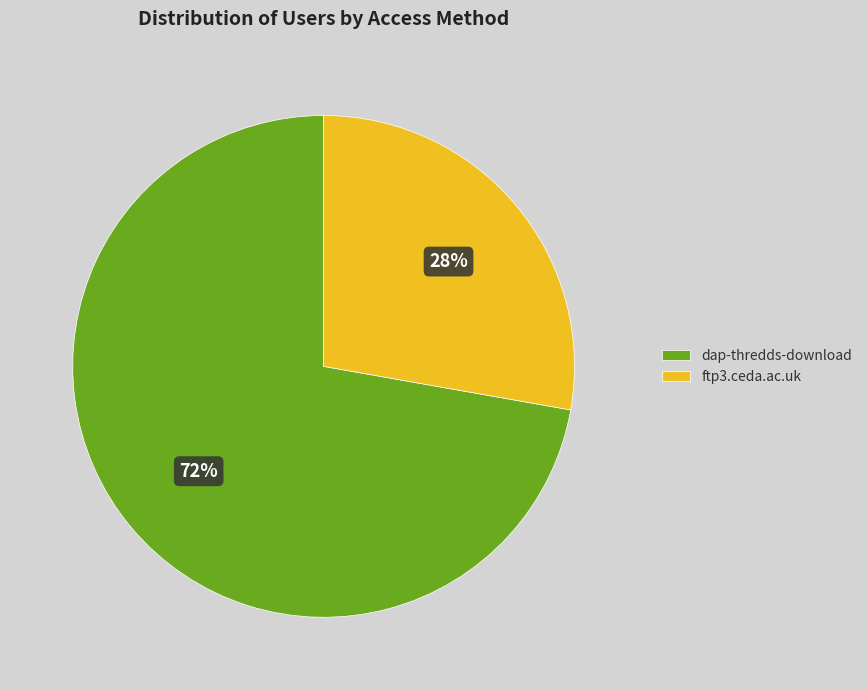

Do dap-thredds-download and ftp3.ceda.ac.uk together represent more than half of the pie?

Yes